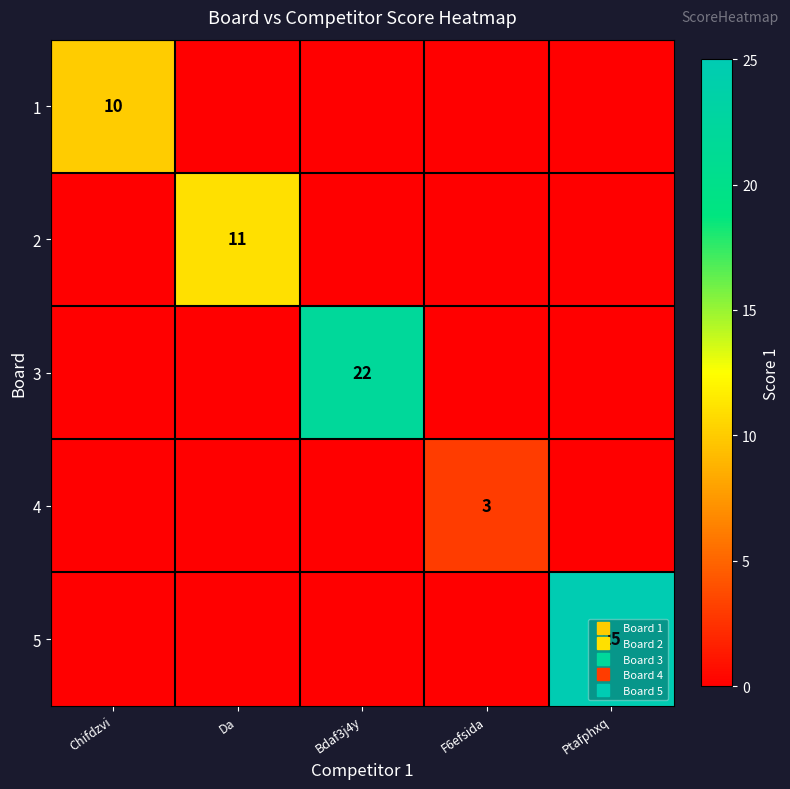

Which label corresponds to the smallest value in the chart?

Da